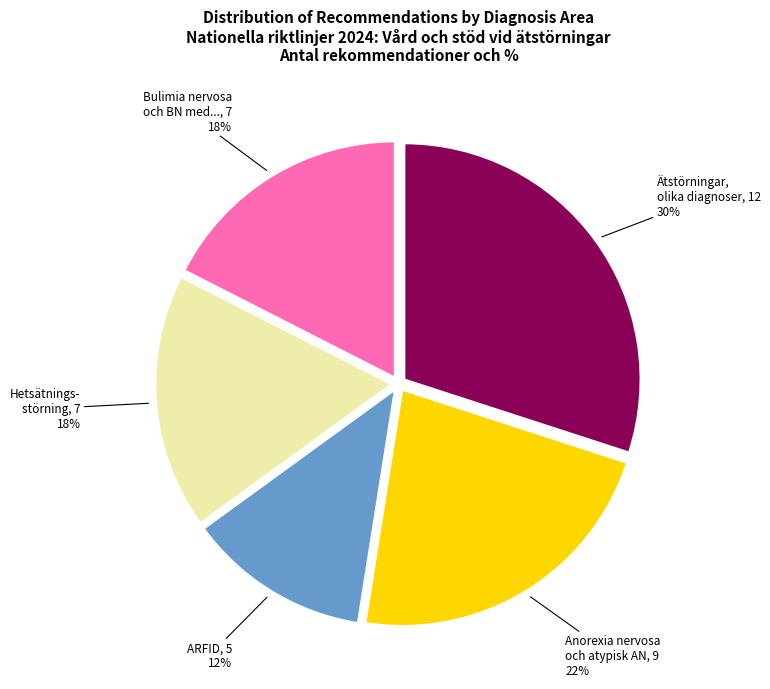

Is the sum of Ätstörningar, olika diagnoser and Anorexia nervosa och atypisk AN greater than half?

Yes